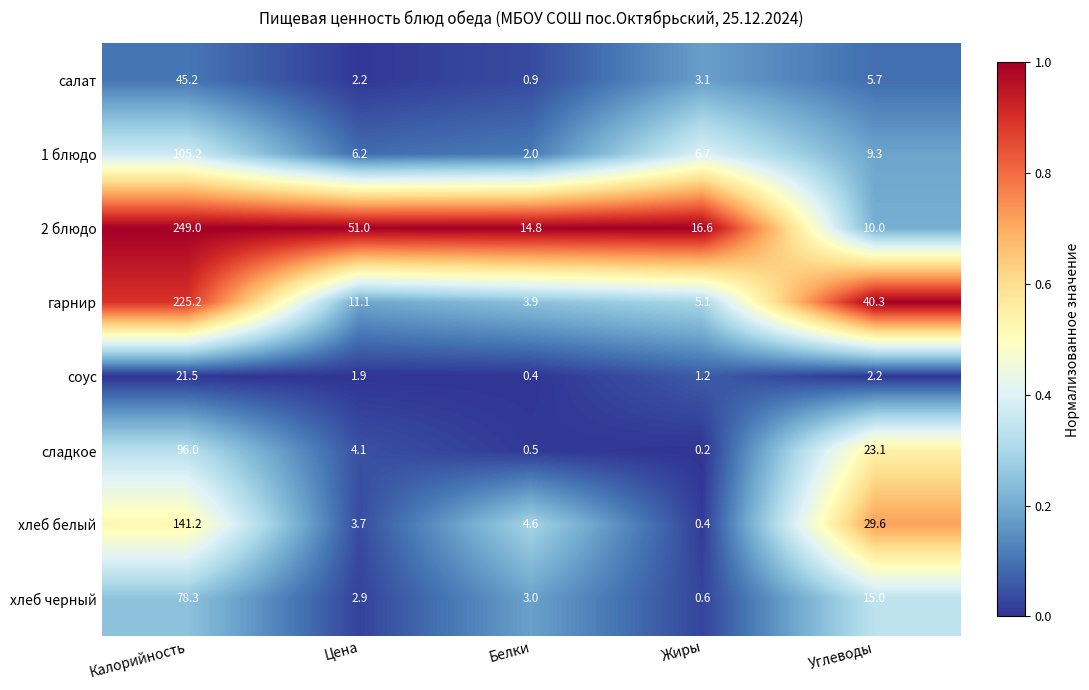

At which label does гарнир first exceed 11?

Калорийность